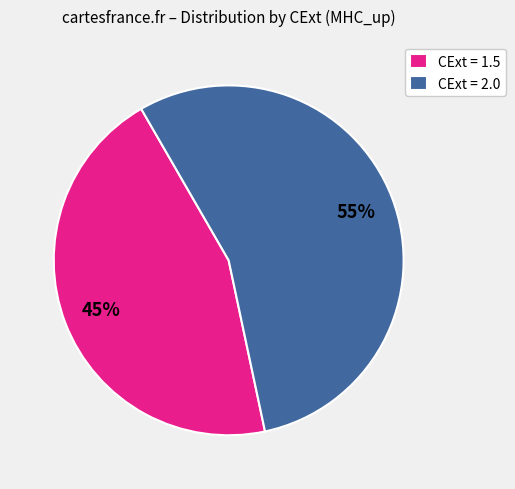

True or false: CExt = 1.5 accounts for 56% of the total.

False